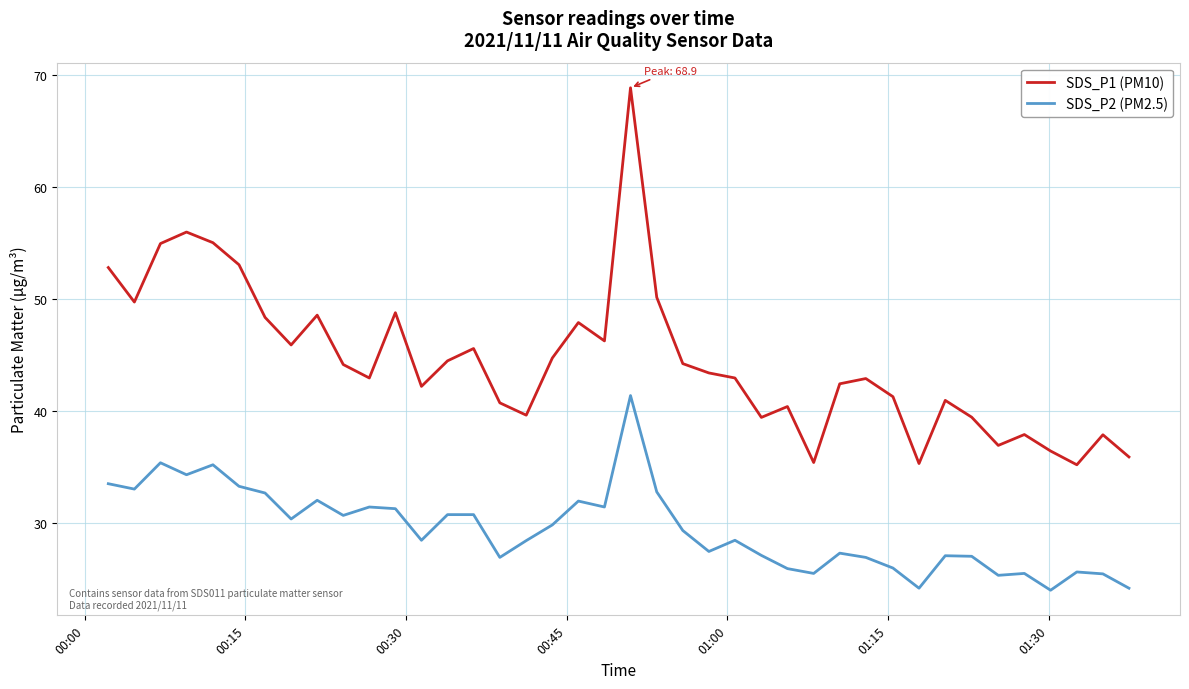

Rank the series by their maximum value, from lowest to highest.

SDS_P2 (PM2.5), SDS_P1 (PM10)